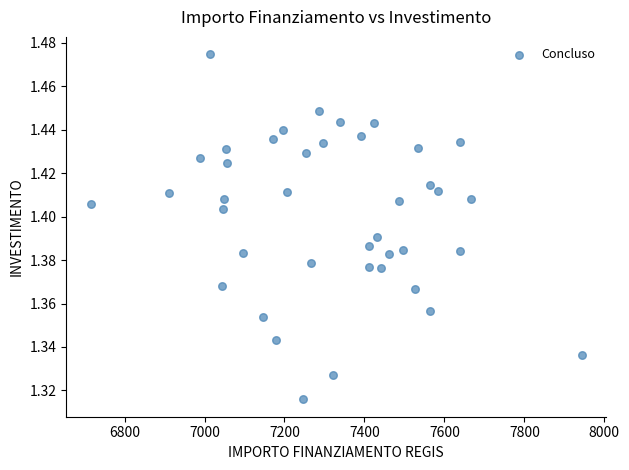

What is the range of X values (max minus min)?

1227.8